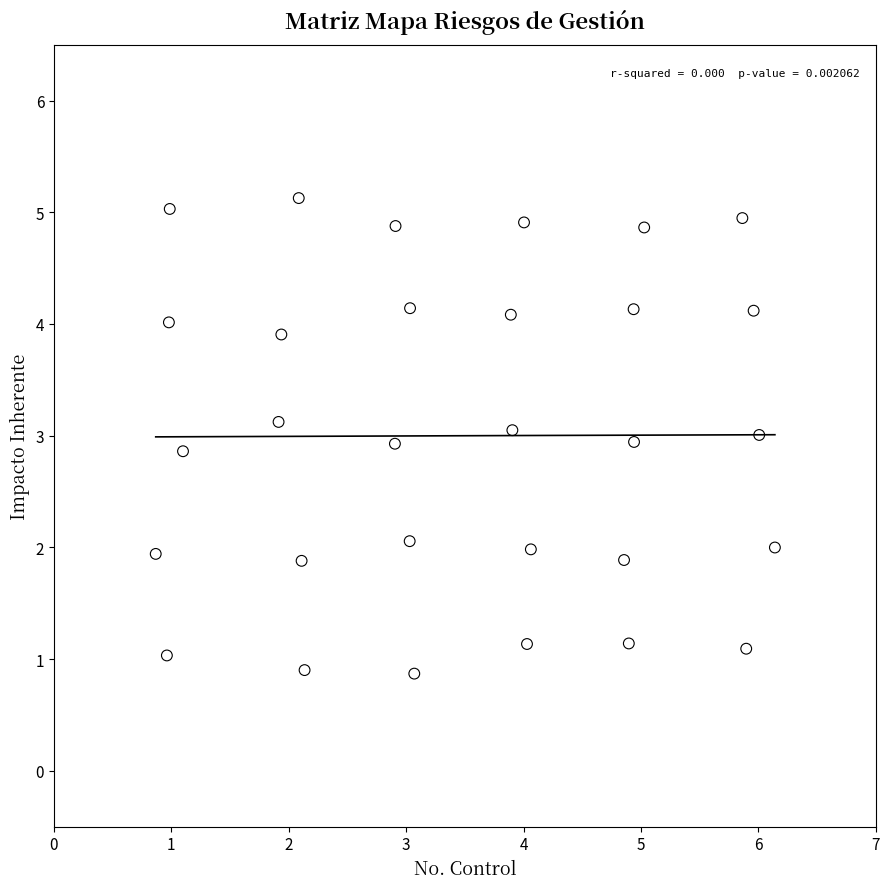

What is the range of X values (max minus min)?

5.3